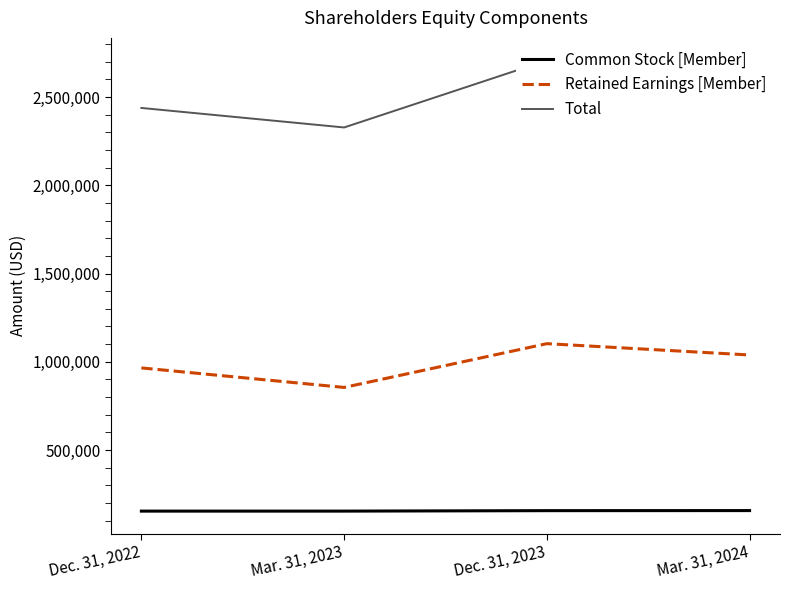

Where does the Total series first go above 2660390?

Dec. 31, 2023